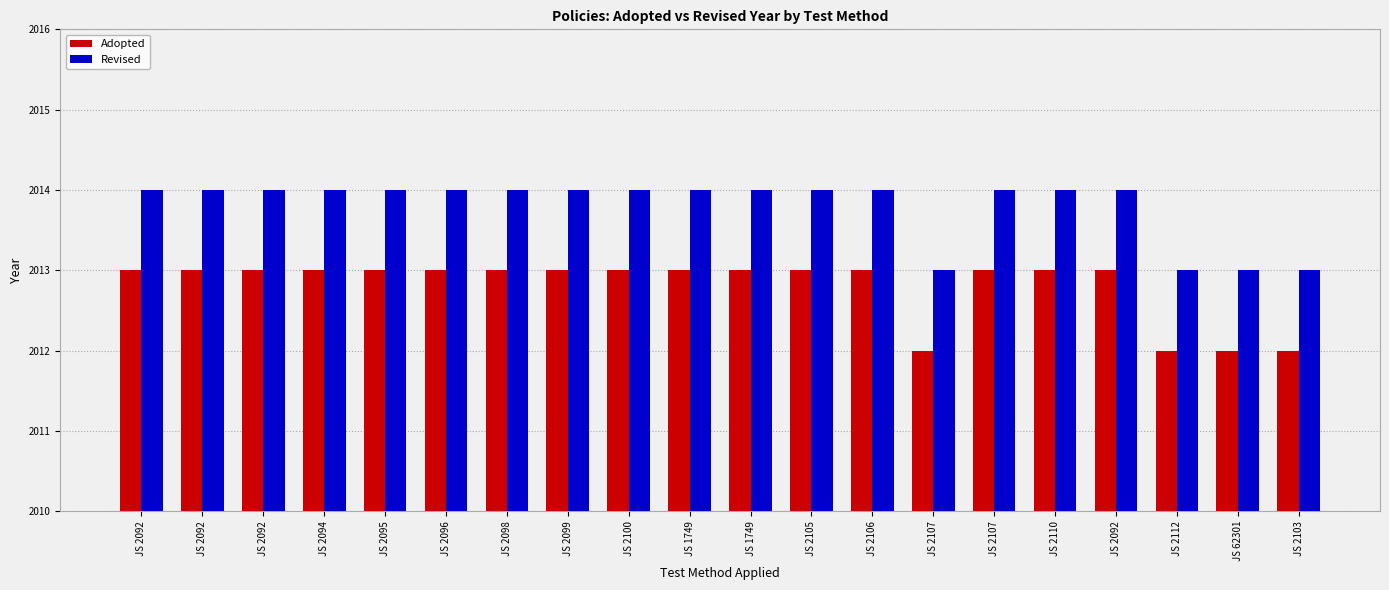

What is the label of the 10th bar from the right?

JS 1749